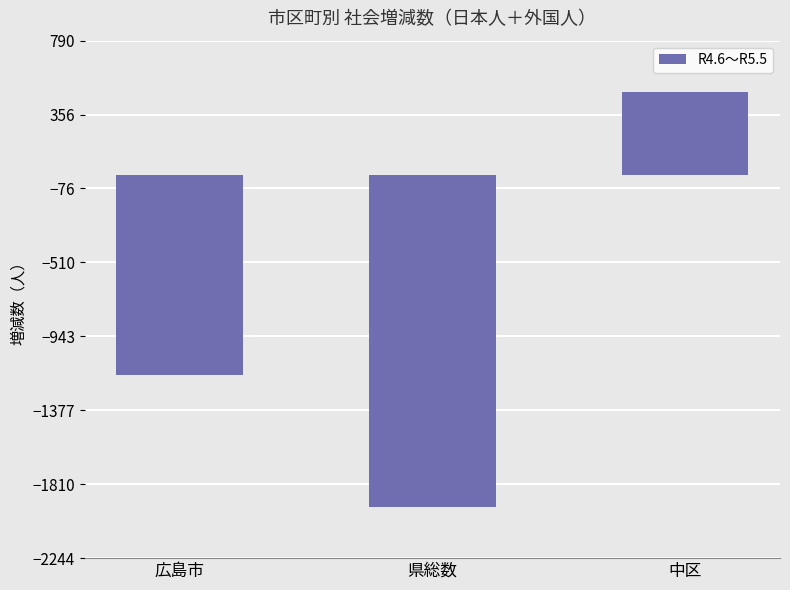

What is the difference between the values at 県総数 and 広島市?

773